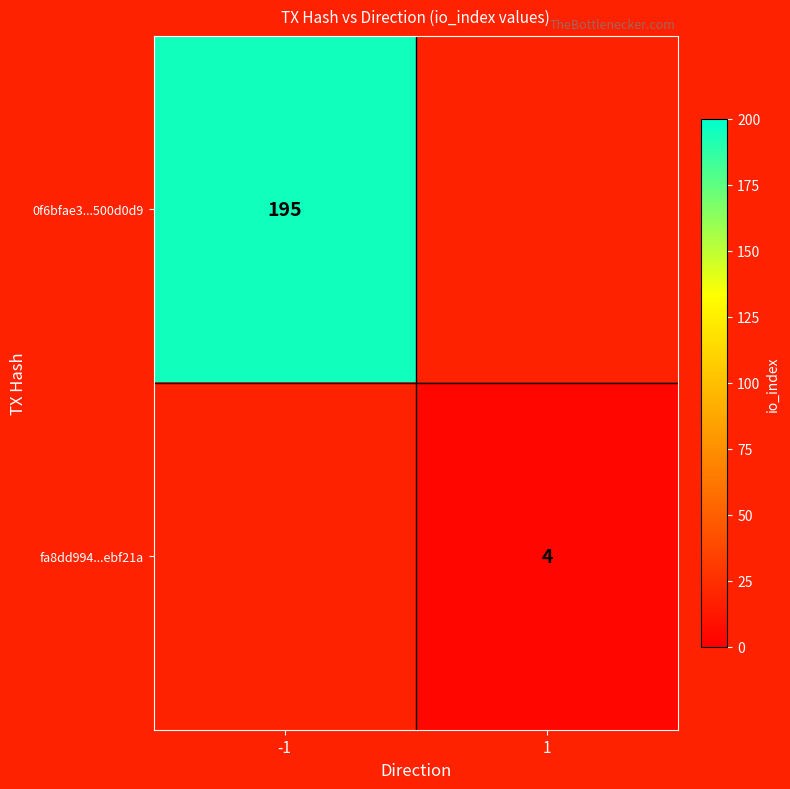

True or false: 0f6bfae3...500d0d9 has a value of 195 at -1.

True